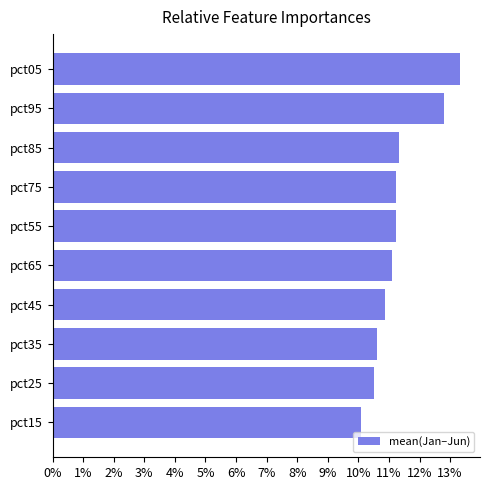

Are the bars horizontal?

Yes